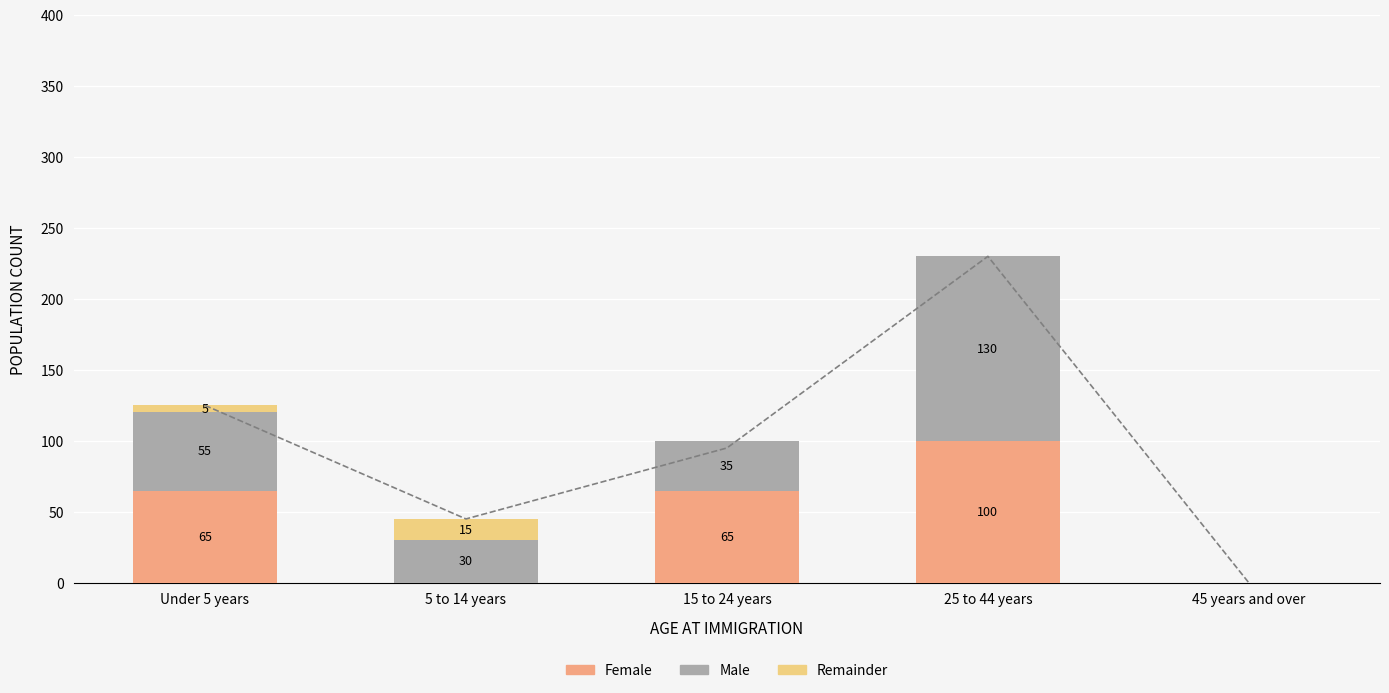

What is the label of the 1st bar from the right?

45 years and over